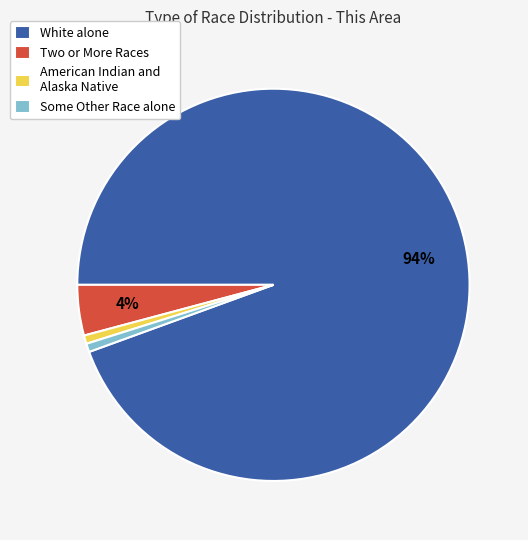

Which slice represents more than half of the pie?

White alone